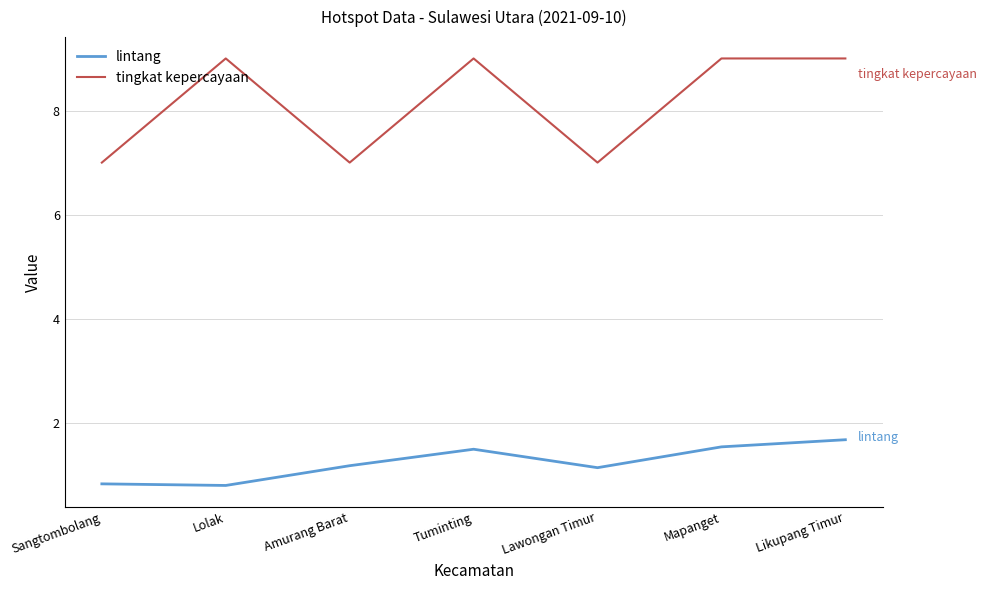

True or false: tingkat kepercayaan and lintang intersect in this chart.

False